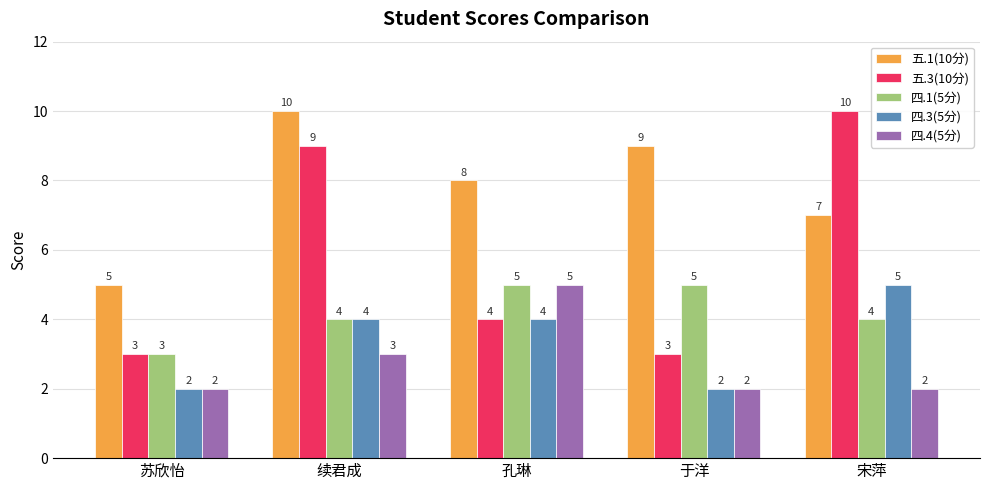

The 五.3(10分) series shows 7 at 孔琳. True or false?

False